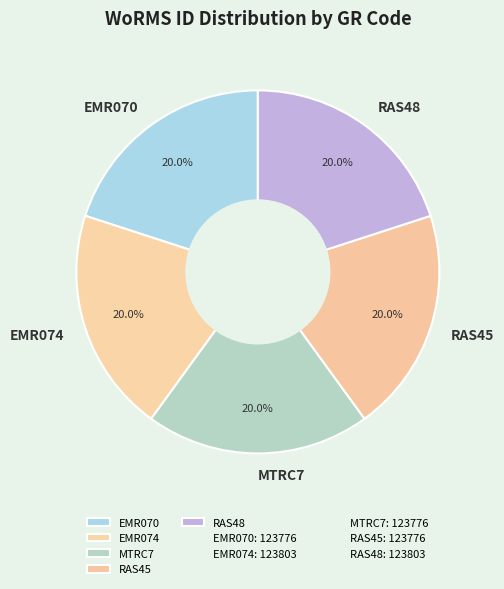

Is RAS45 the majority of the pie?

No